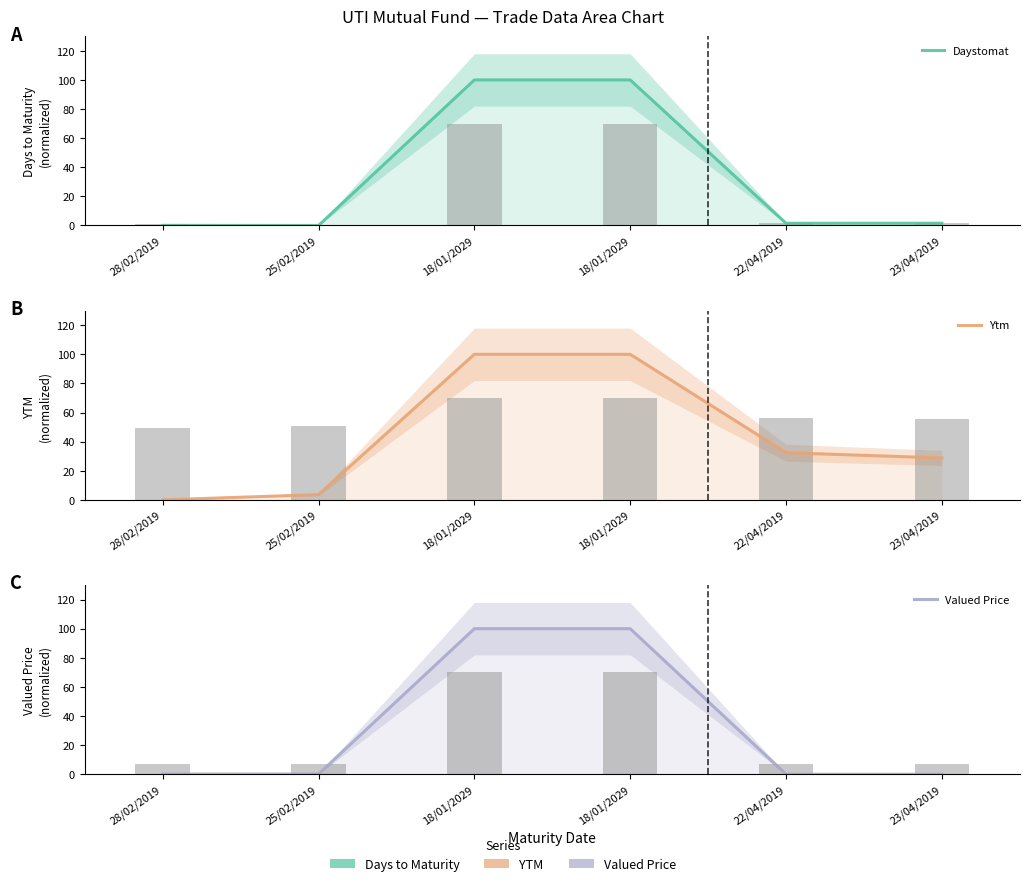

What is the total value across all series at 18/01/2029?

300.0